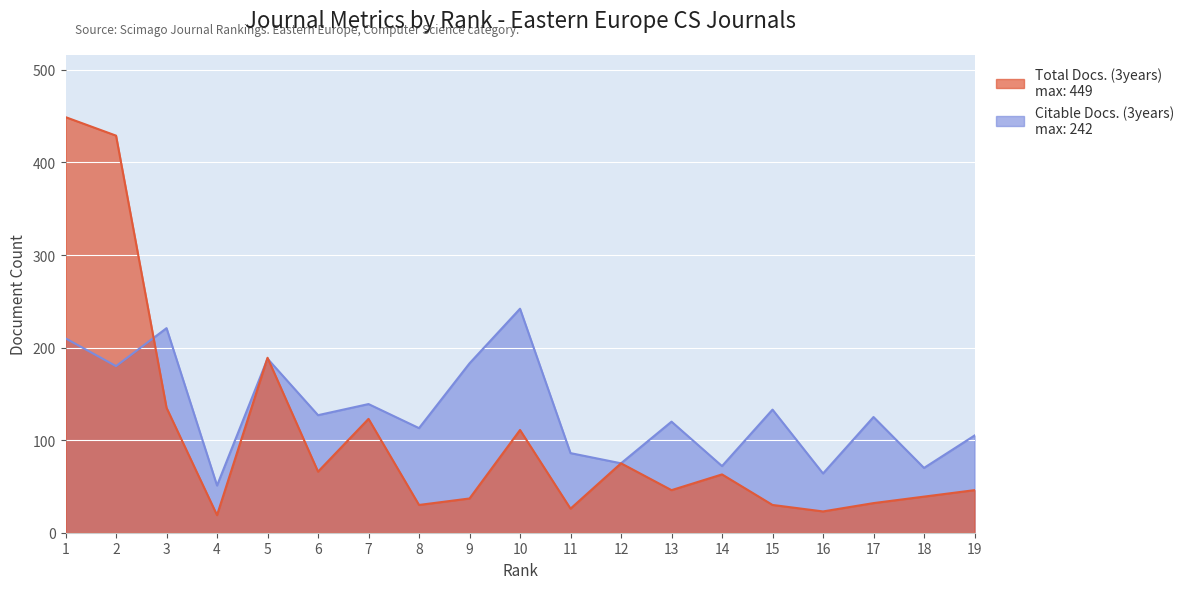

Rank the series by their maximum value, from lowest to highest.

Citable Docs. (3years), Total Docs. (3years)